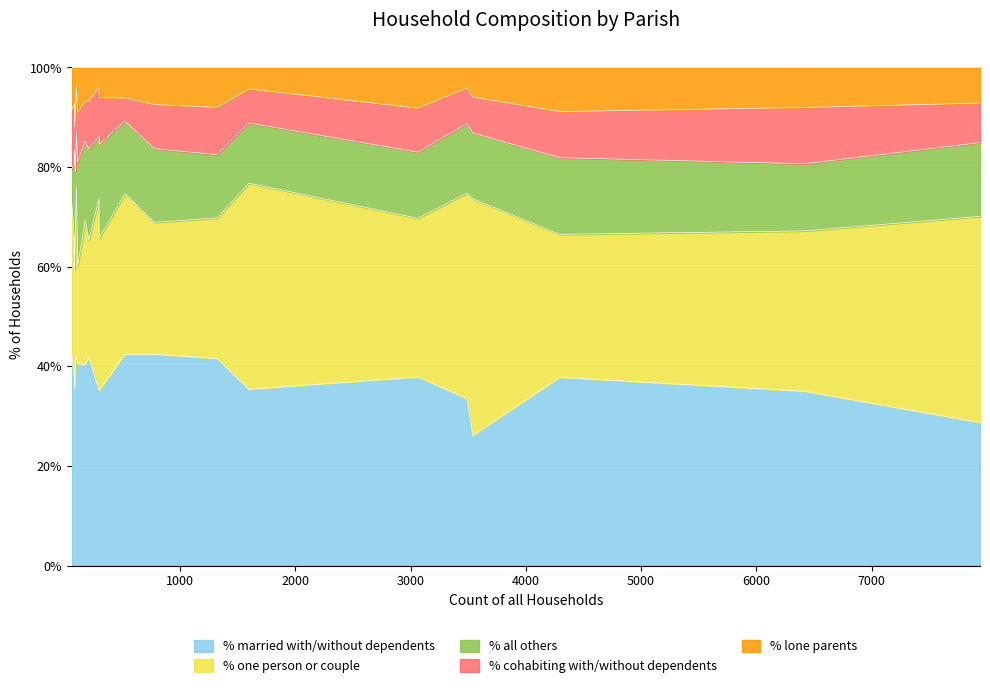

What is the maximum value for % married with/without dependents?

42.4